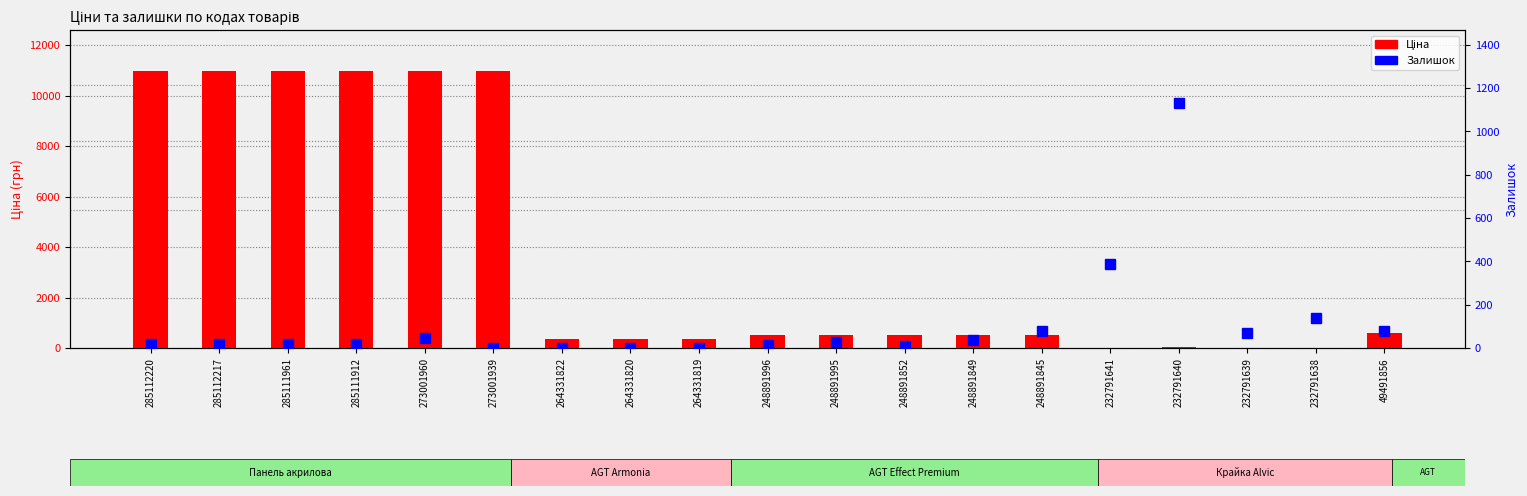

How many positive values does the Залишок series have?

17